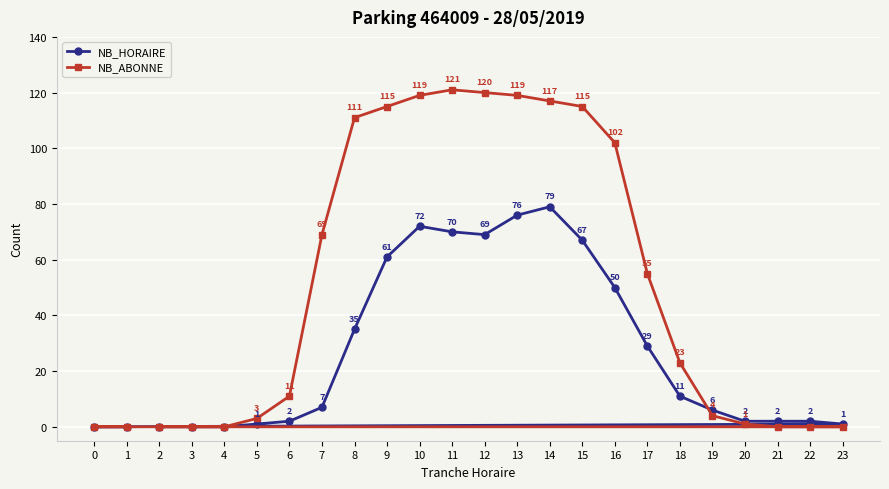

Reading left to right, list all the values displayed in this chart.

NB_HORAIRE: 0=0	1=0	2=0	3=0	4=0	5=1	6=2	7=7	8=35	9=61	10=72	11=70	12=69	13=76	14=79	15=67	16=50	17=29	18=11	19=6	20=2	21=2	22=2	23=1
NB_ABONNE: 0=0	1=0	2=0	3=0	4=0	5=3	6=11	7=69	8=111	9=115	10=119	11=121	12=120	13=119	14=117	15=115	16=102	17=55	18=23	19=4	20=1	21=0	22=0	23=0